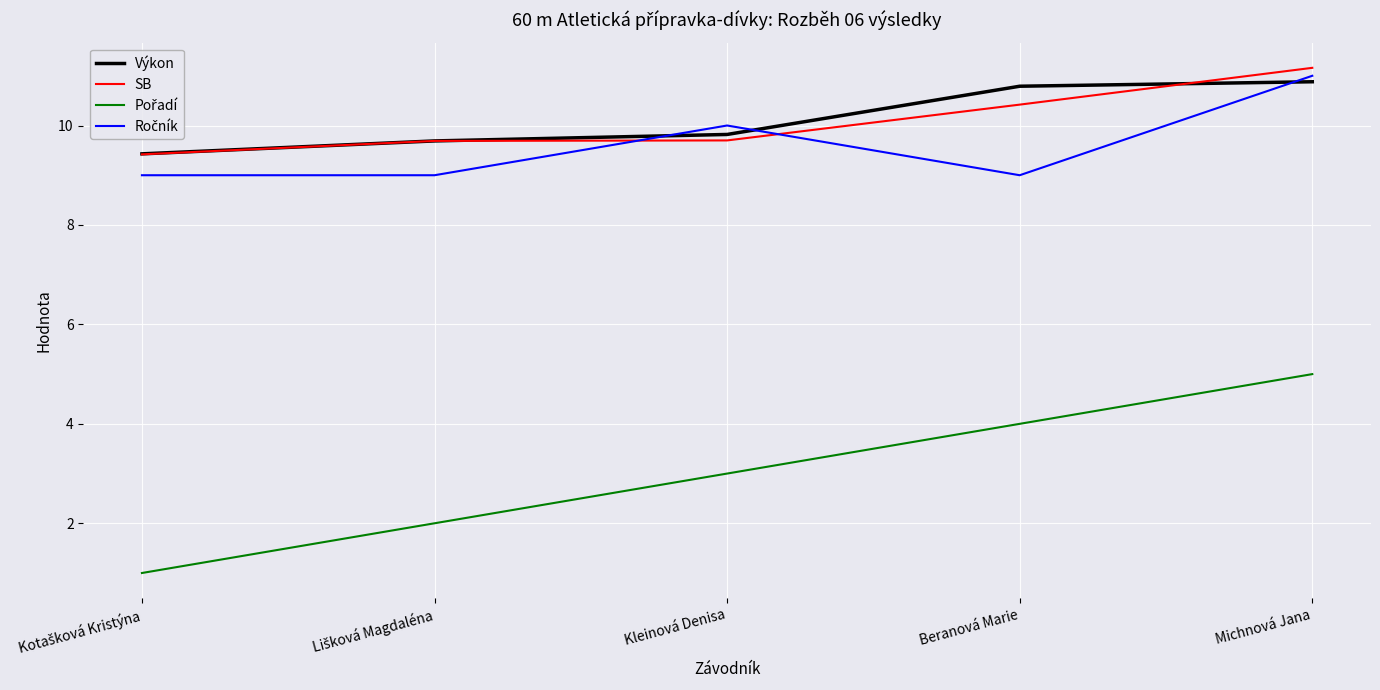

At which category is the sum across all series the highest?

Michnová Jana